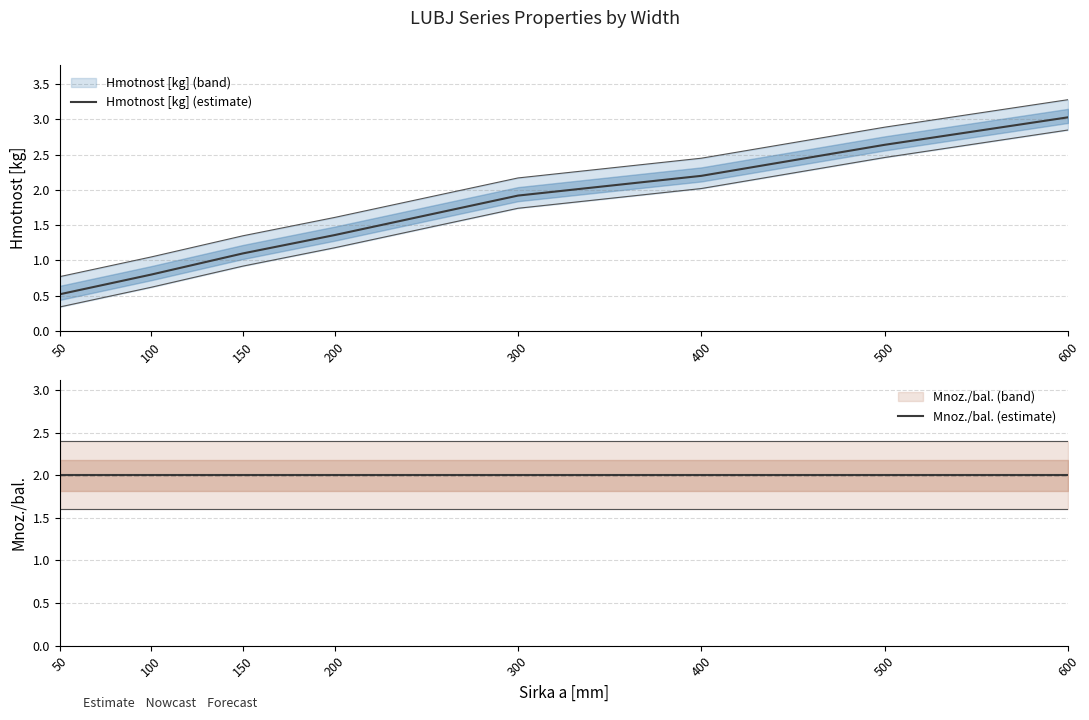

What is the difference between the second highest and second lowest values in the Hmotnost [kg] (estimate) series?

1.8